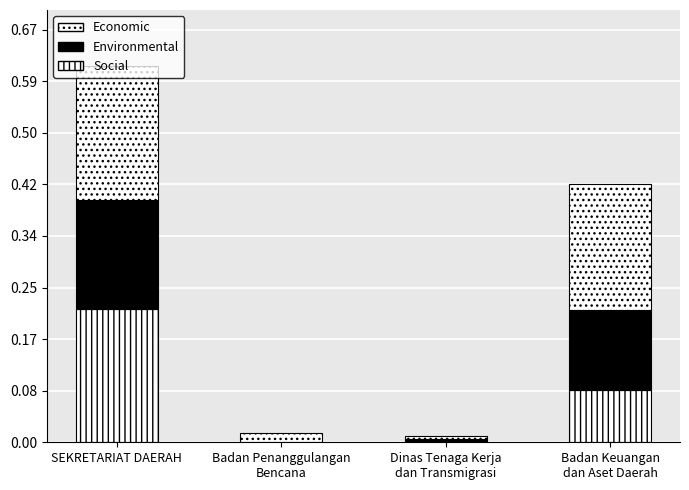

Are the bars grouped side by side (vs. stacked)?

No